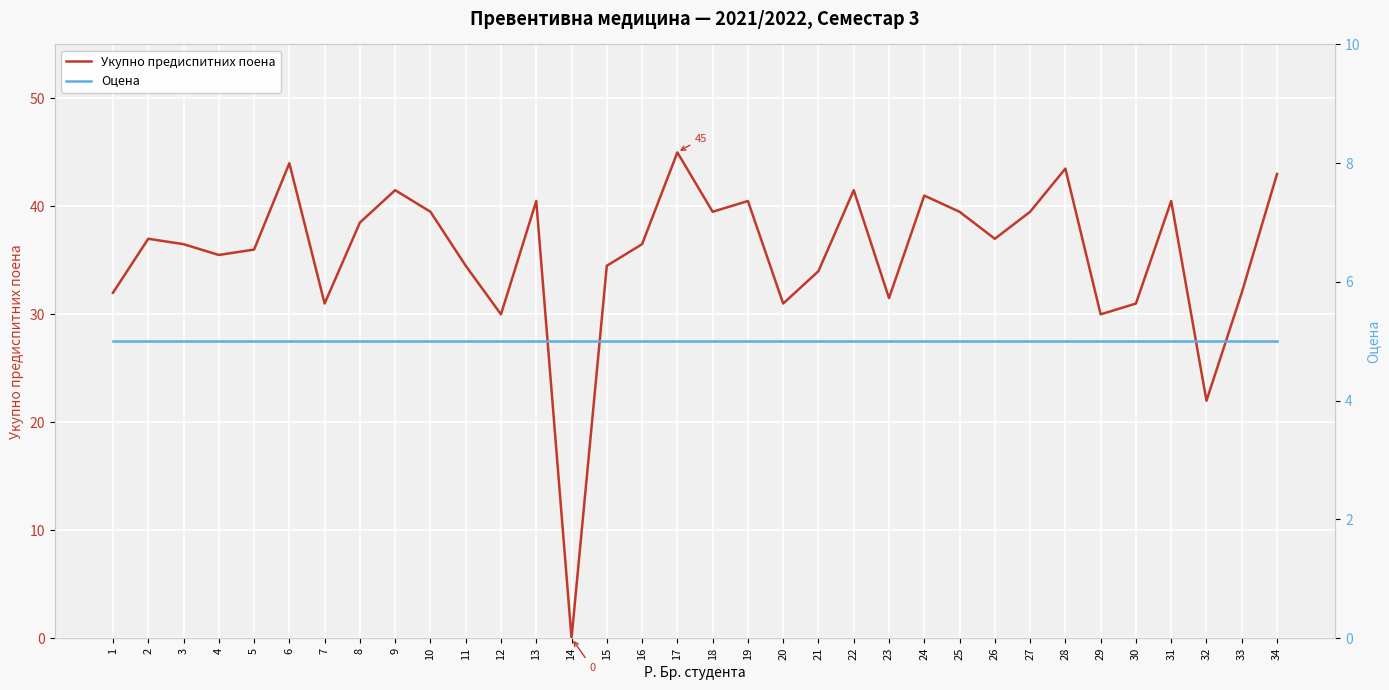

Which series has the widest spread of values?

Укупно предиспитних поена